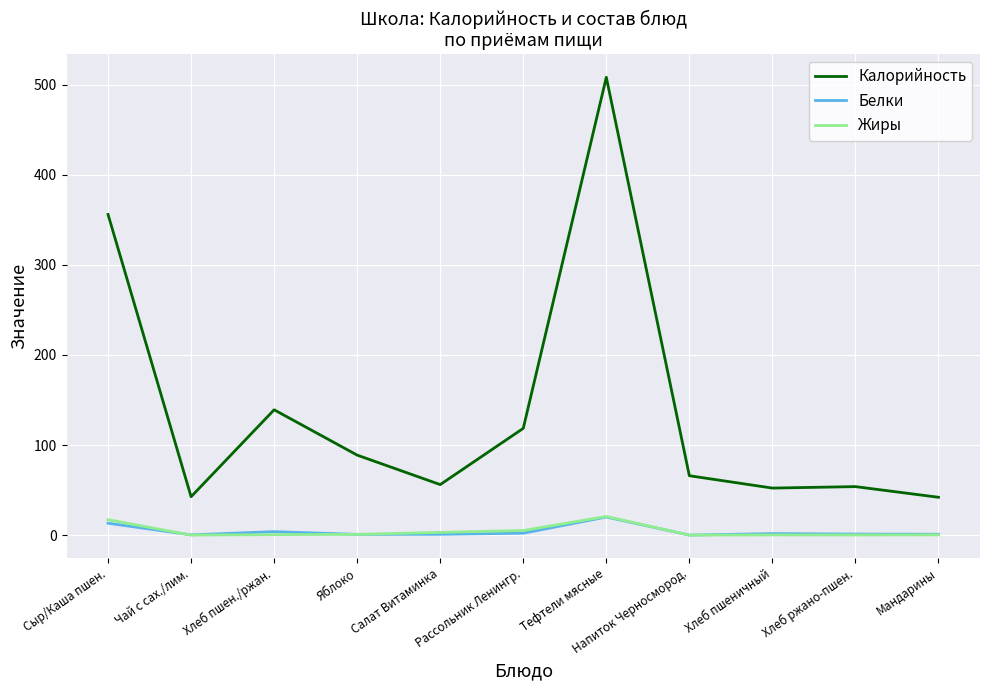

True or false: Калорийность has a value of 162.5 at Рассольник Ленингр..

False